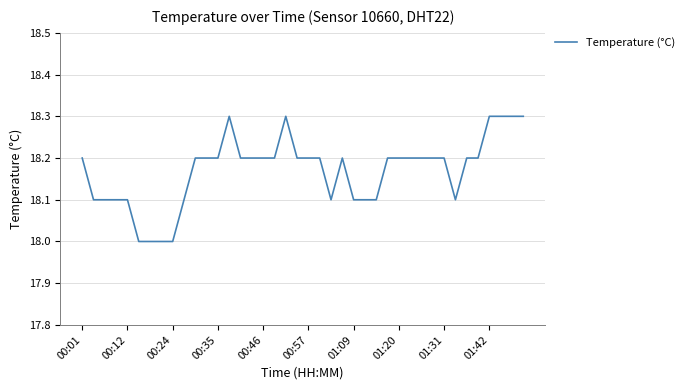

What is the minimum value shown in the chart?

18.0